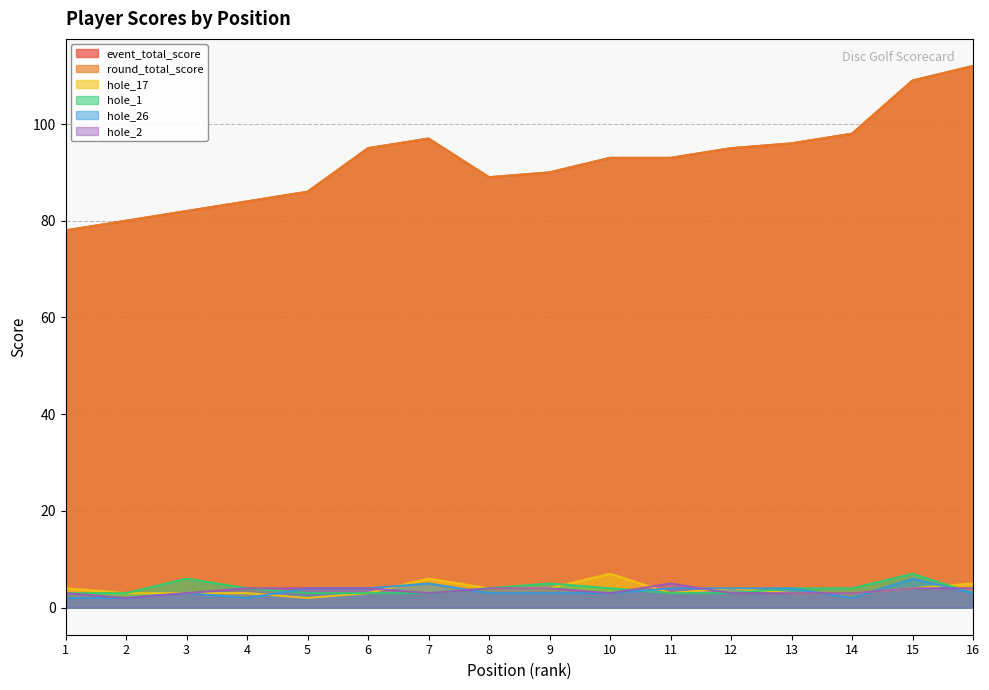

At 6, list the series in order from largest to smallest.

event_total_score, round_total_score, hole_26, hole_2, hole_17, hole_1